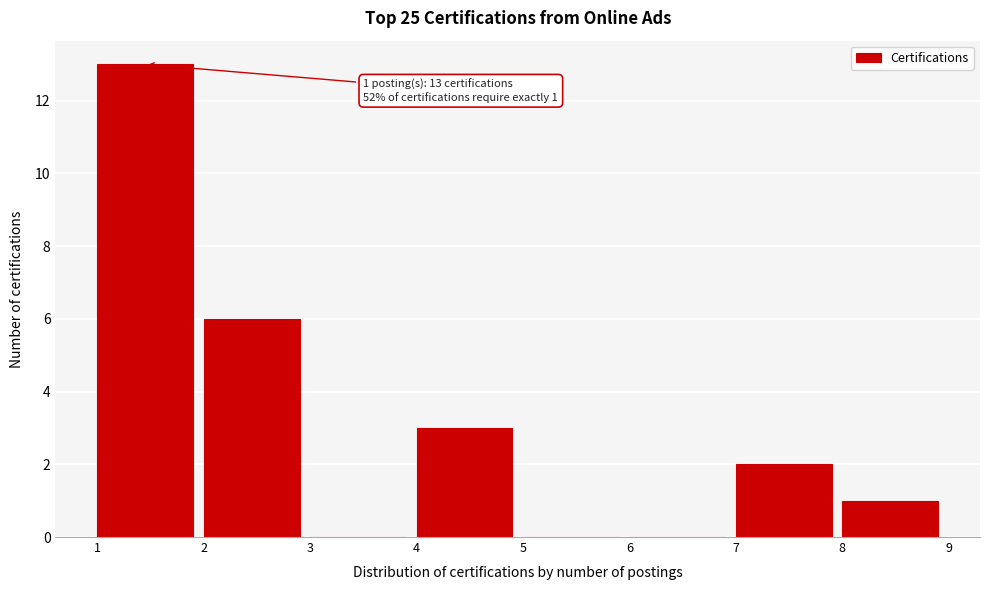

Over which range of the x-axis is the bar tallest?

1 to 2